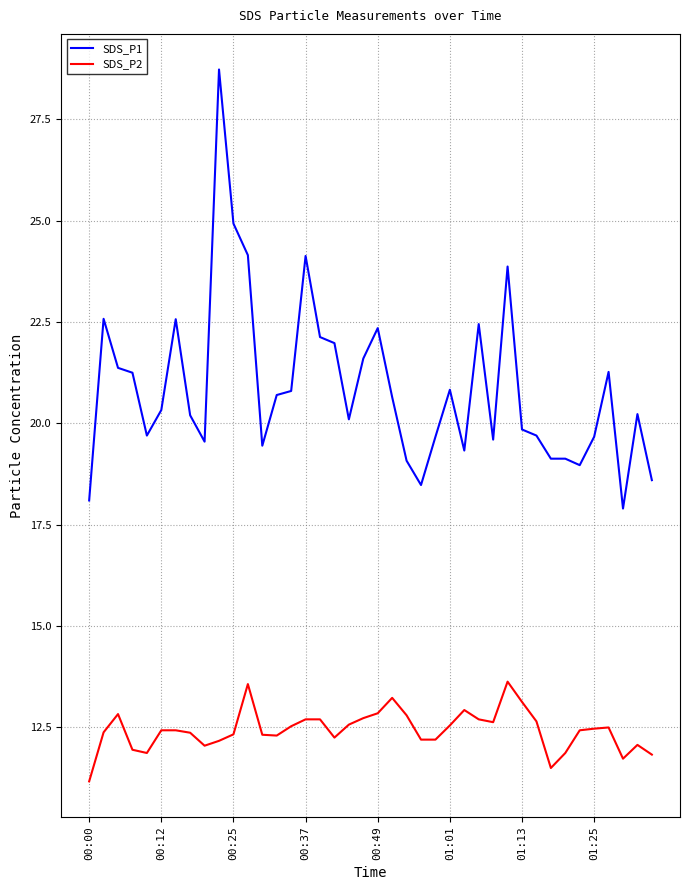

List the series in order of their overall mean, lowest first.

SDS_P2, SDS_P1